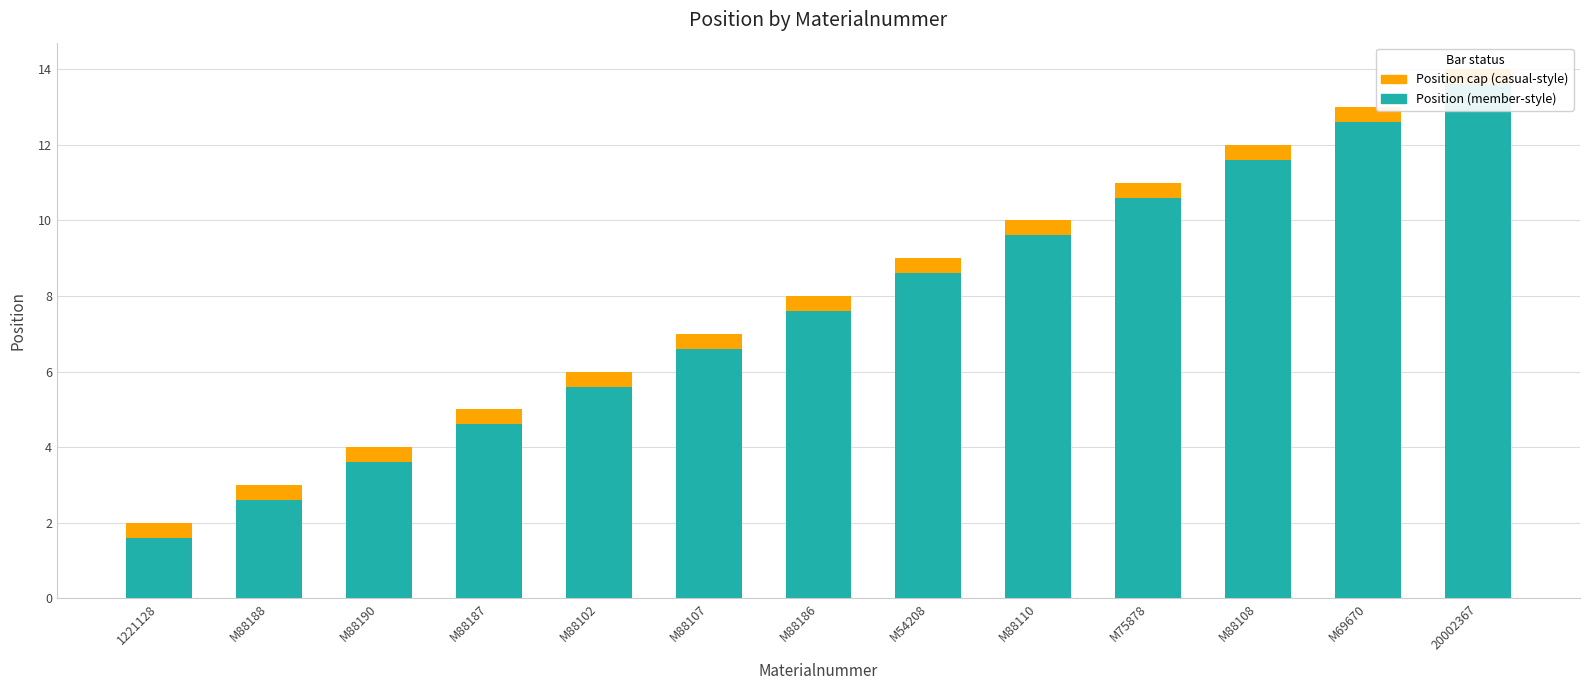

Reading left to right, list all the values displayed in this chart.

2	3	4	5	6	7	8	9	10	11	12	13	14